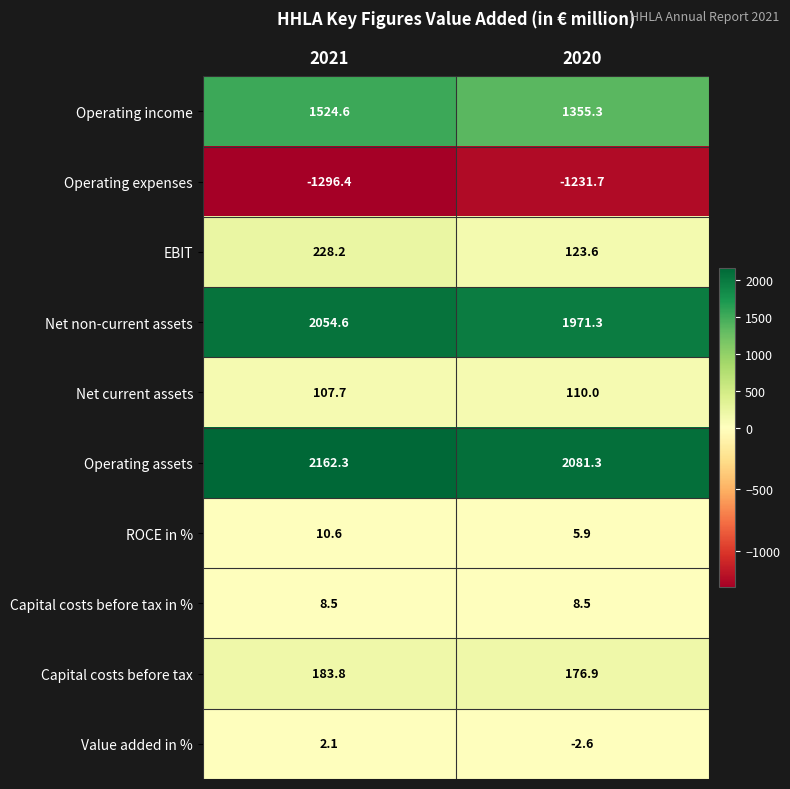

What is the sum of the EBIT values at 2020 and 2021?

351.8